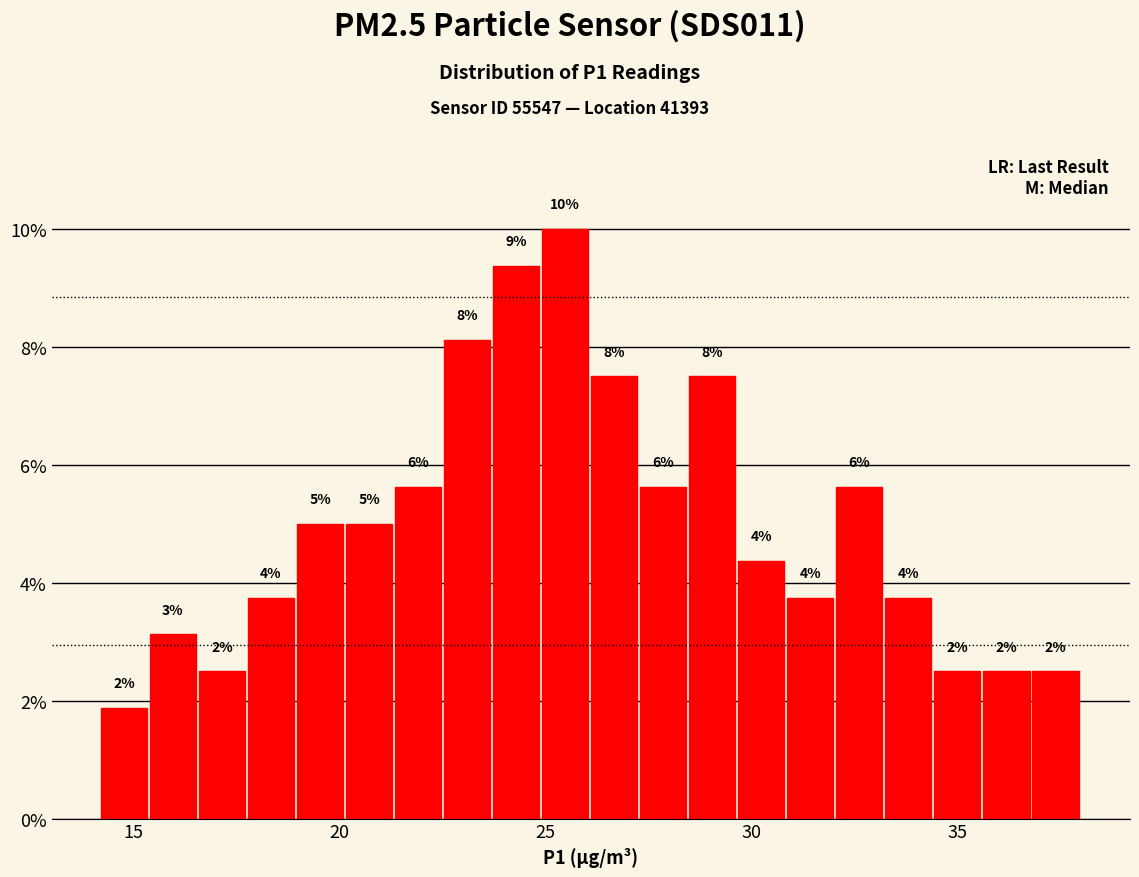

Around what value on the x-axis is the tallest bar? Give the approximate position of its centre, as read against the axis.

25.5